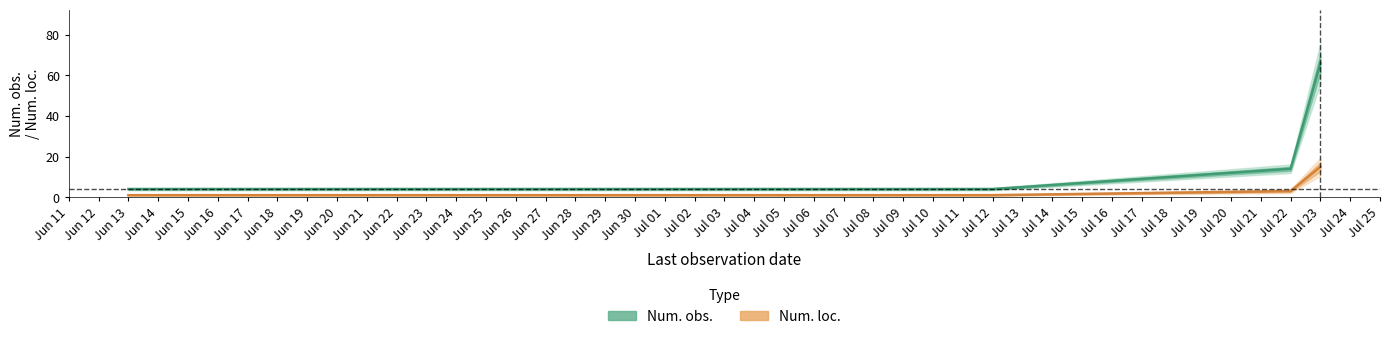

True or false: Num. loc. and Num. obs. cross at least once.

False